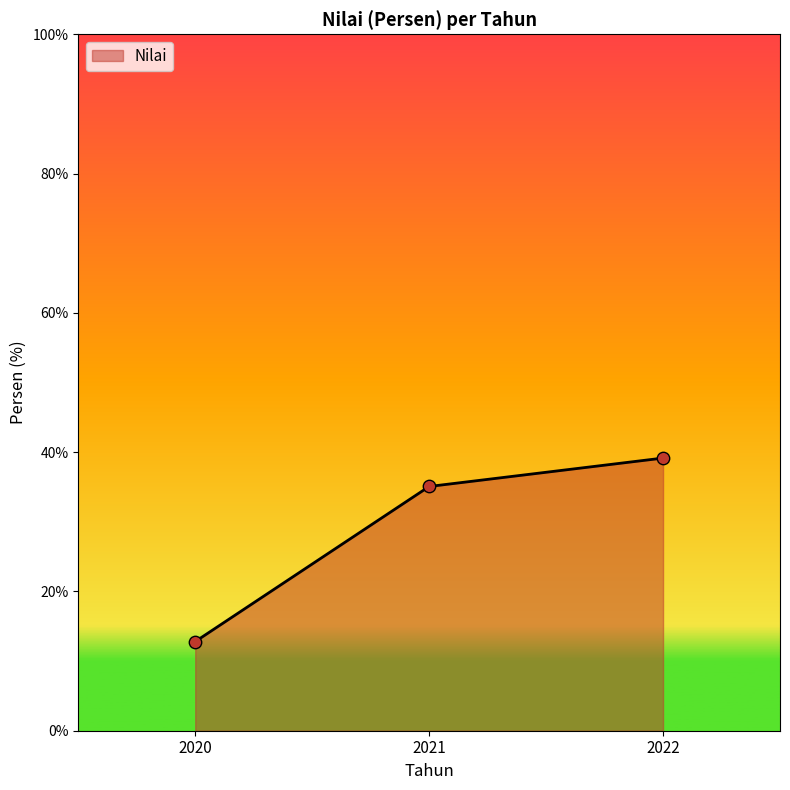

What is the change in value from 2021 to 2022?

+4.1